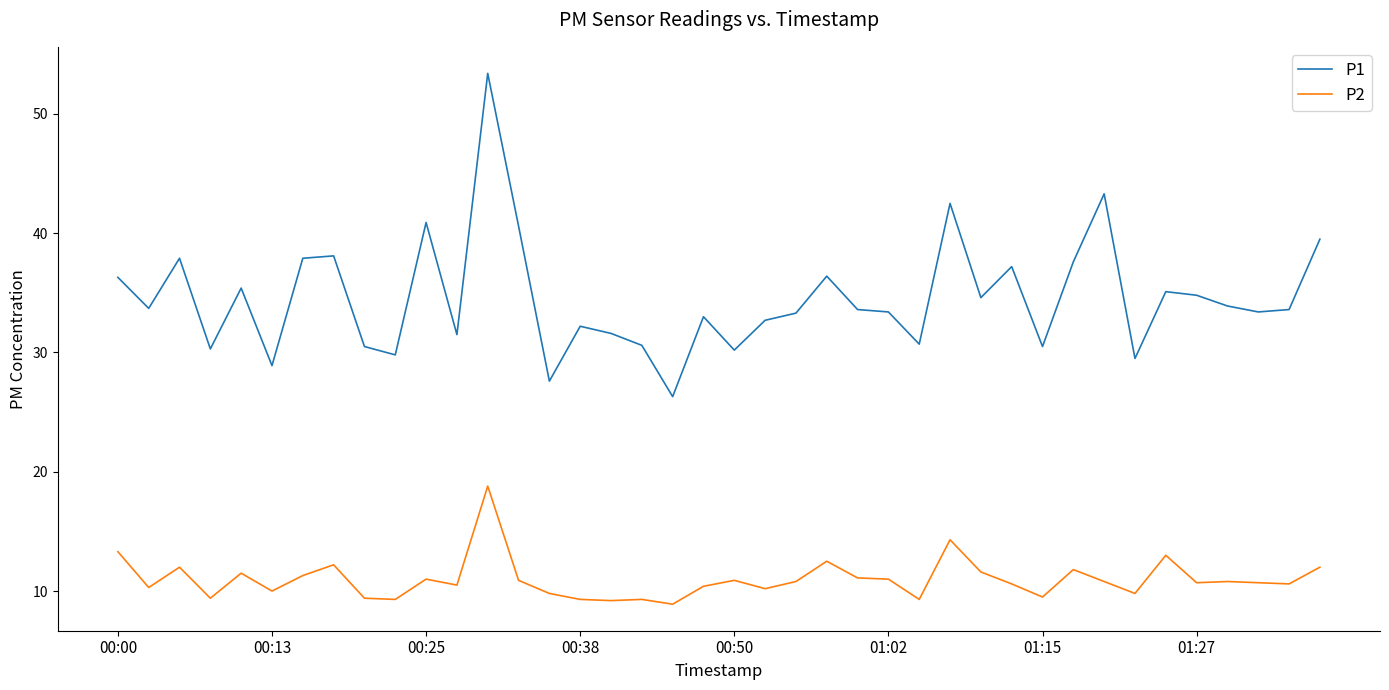

What is the maximum value shown in the chart?

53.4